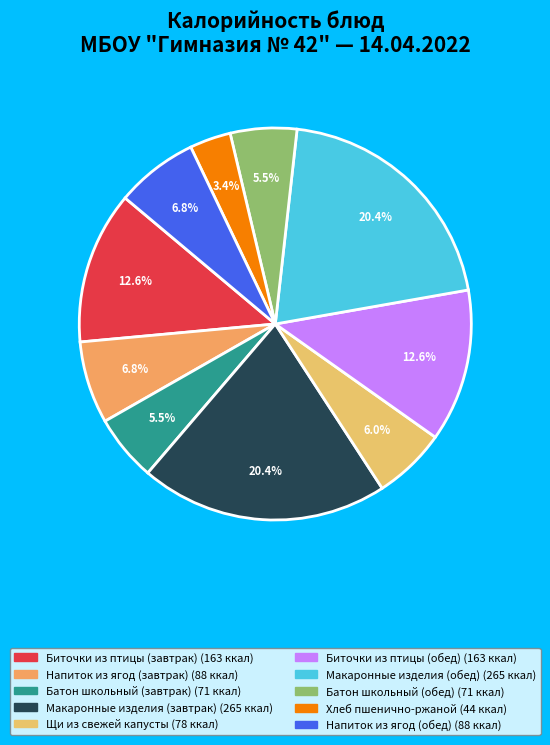

Rank the categories by value from lowest to highest.

Хлеб пшенично-ржаной, Батон школьный (завтрак), Батон школьный (обед), Щи из свежей капусты, Напиток из ягод (завтрак), Напиток из ягод (обед), Биточки из птицы (завтрак), Биточки из птицы (обед), Макаронные изделия (завтрак), Макаронные изделия (обед)